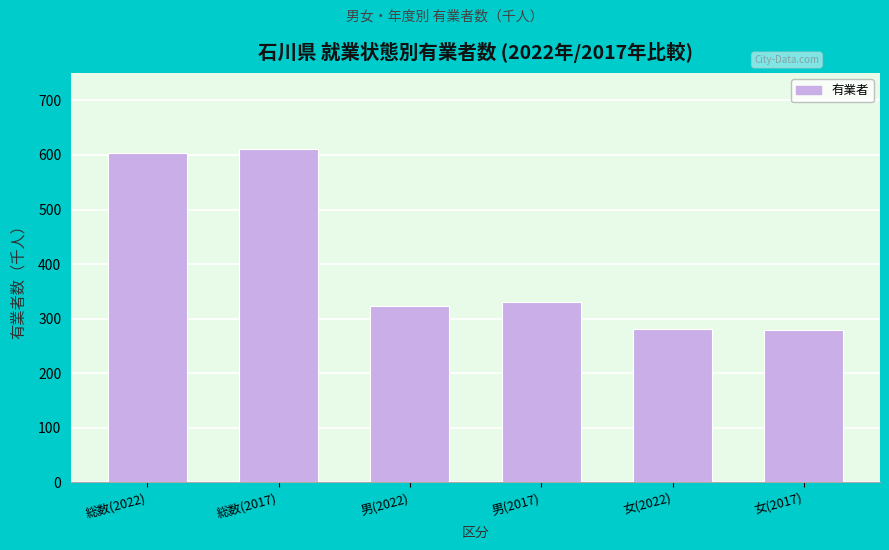

What is the sum of the values at 女(2022) and 女(2017)?

559.6